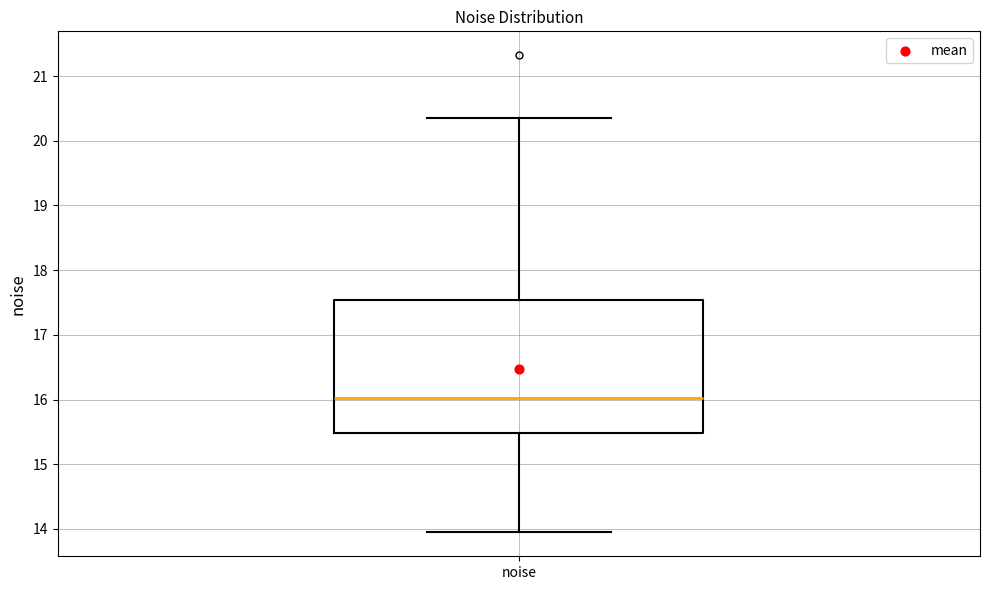

Where is the upper edge of the box for noise on the y-axis? The values are not printed on the chart, so give them approximately, as read against the axis.

17.5